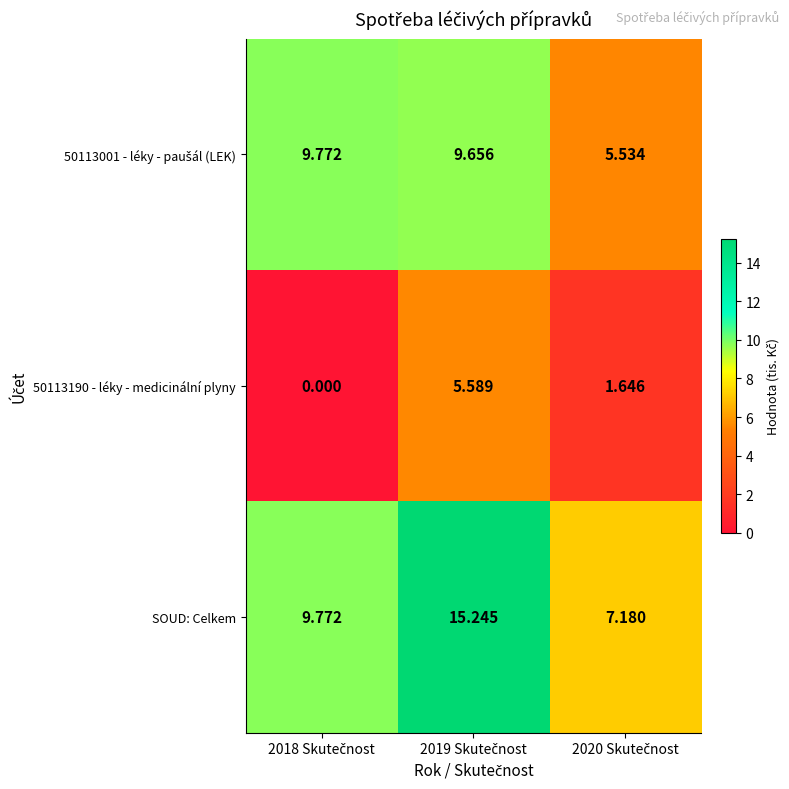

Which series has the widest spread of values?

SOUD: Celkem